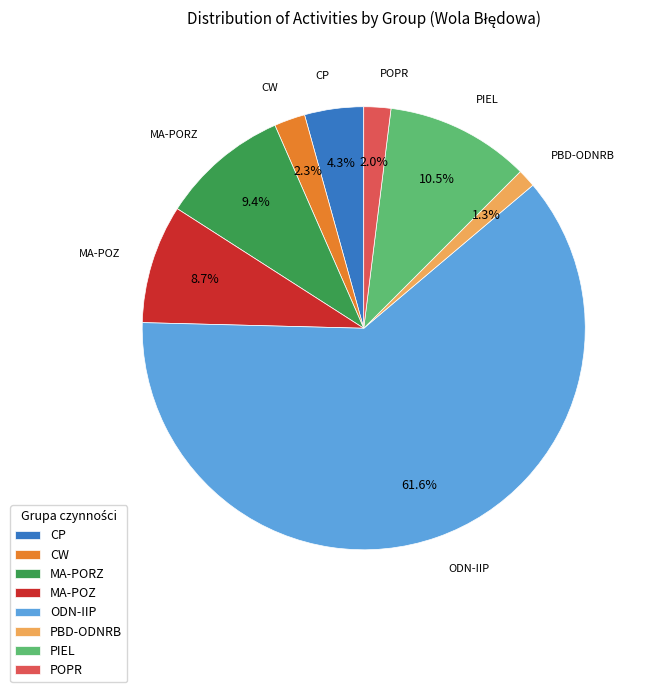

Which slice represents more than half of the pie?

ODN-IIP